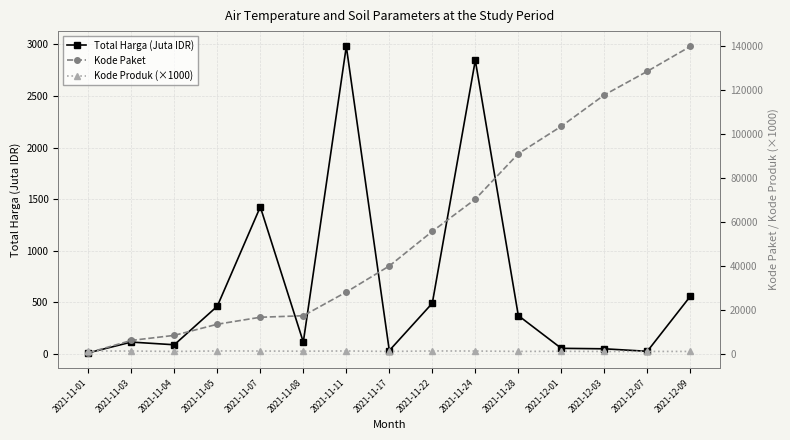

True or false: Kode Paket and Total Harga (Juta IDR) intersect in this chart.

False